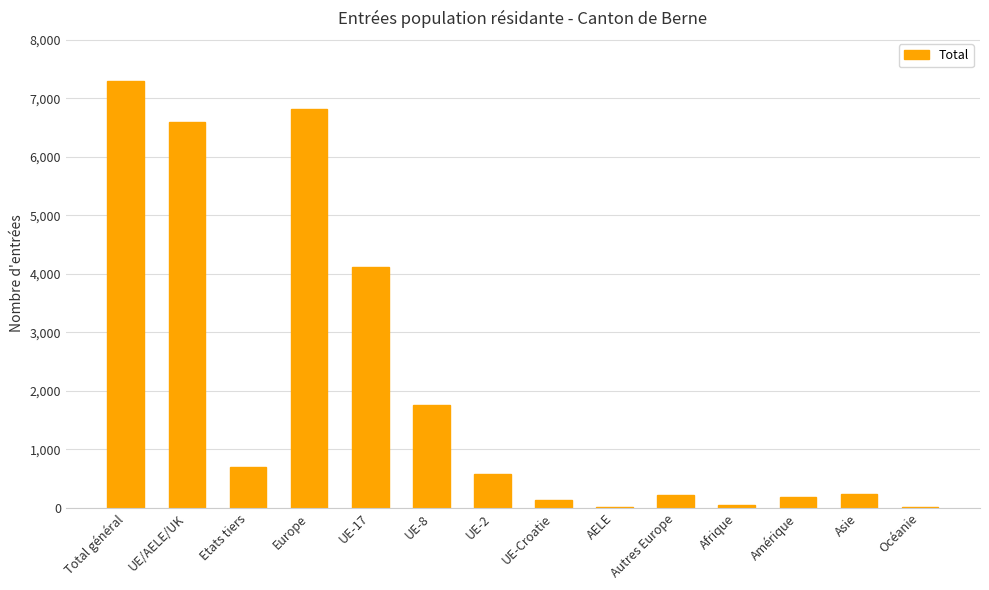

What is the change in value from Total général to UE/AELE/UK?

-703